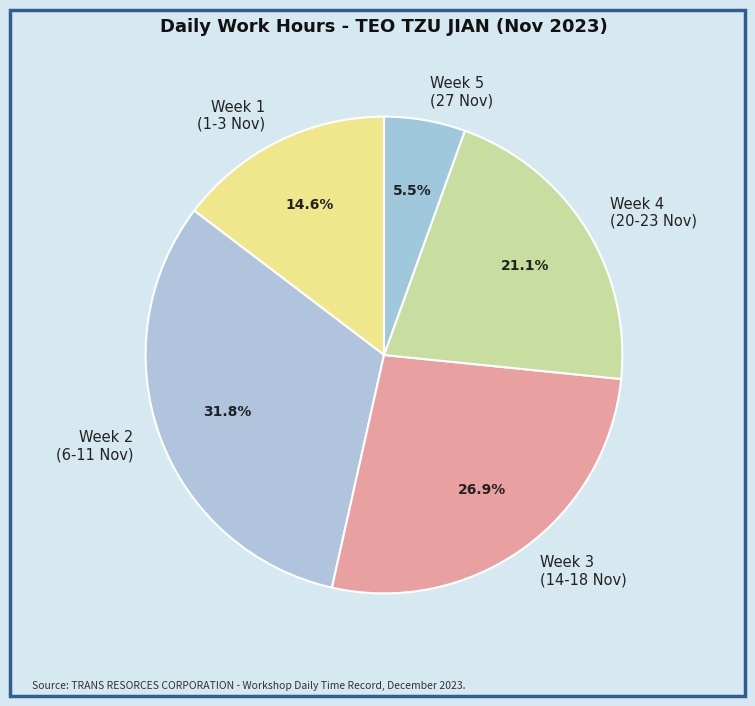

How much of the chart is everything except Week 5 (27 Nov)?

94.5%